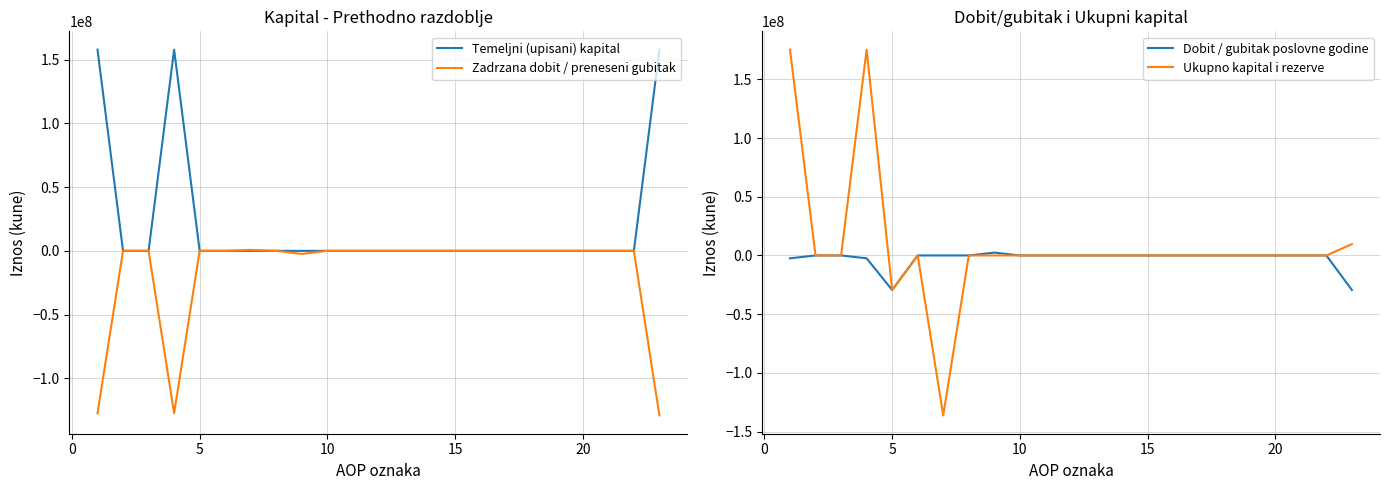

What is the minimum value for Dobit / gubitak poslovne godine?

-29425655